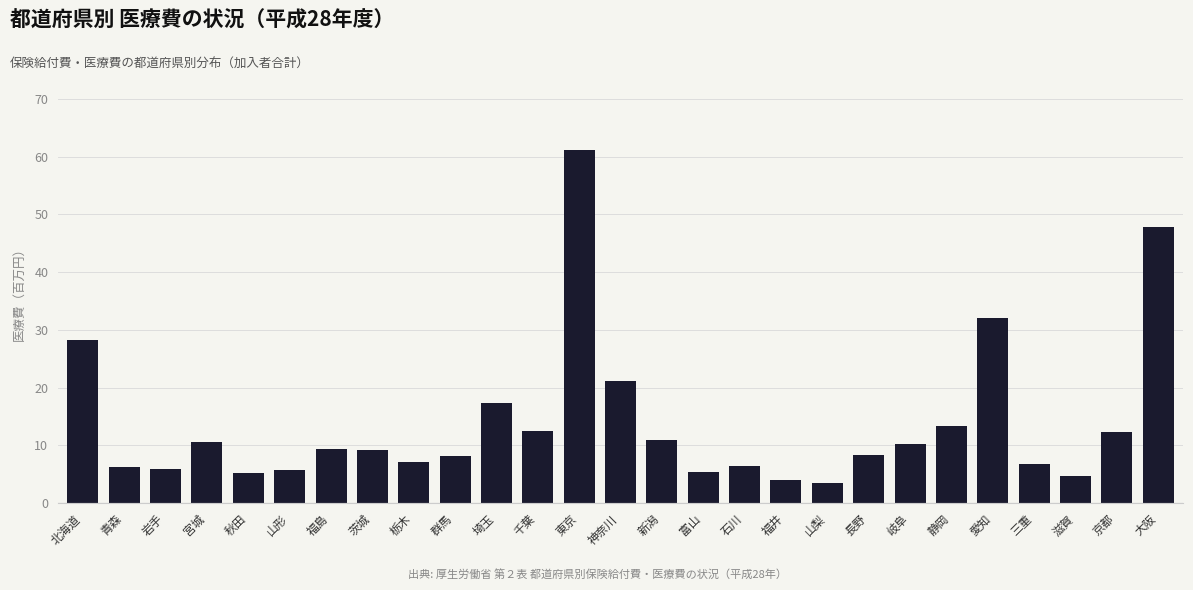

Approximately how many times larger is the value at 岐阜 compared to 静岡?

0.8